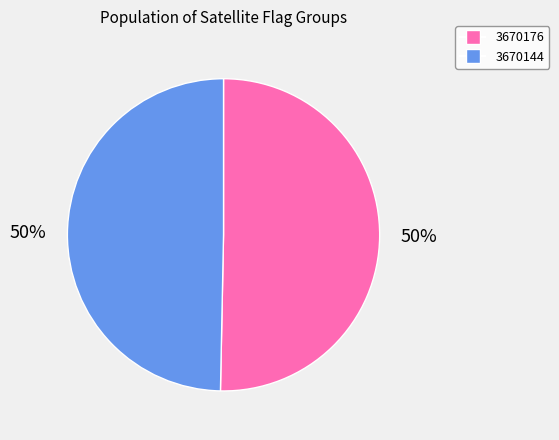

True or false: 3670144 accounts for 59% of the total.

False